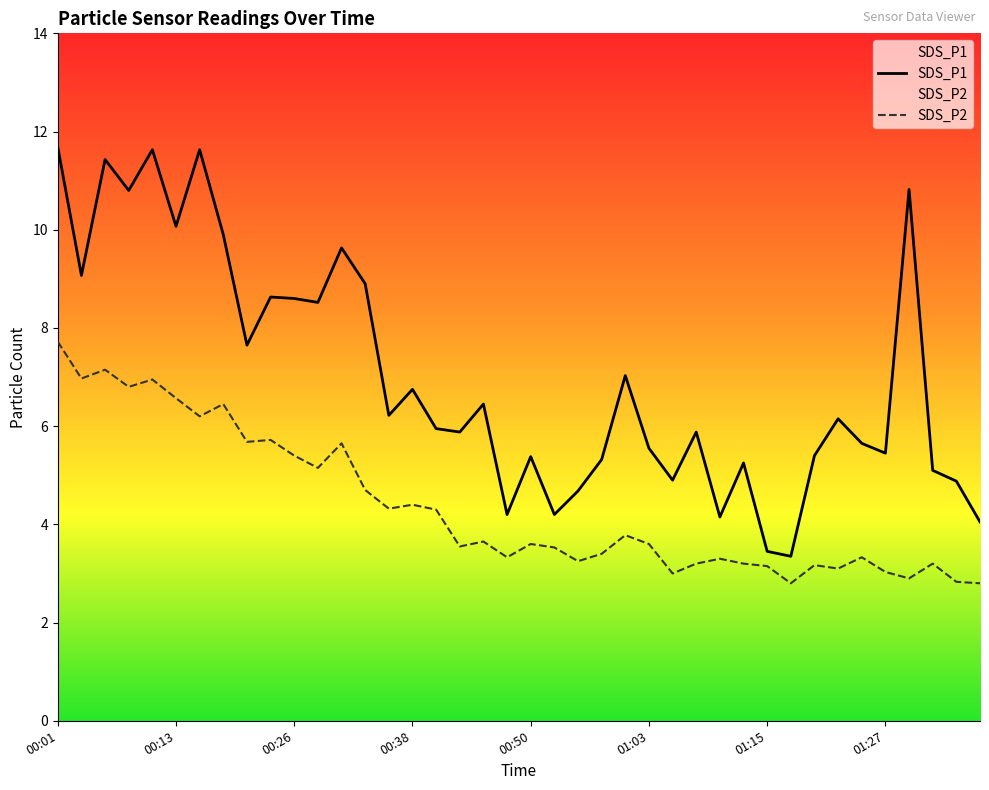

What is the difference between the SDS_P2 values at 00:11 and 00:58?

3.6